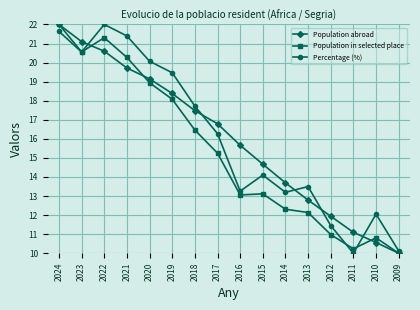

What is the total value across all series at 2011?

31.3